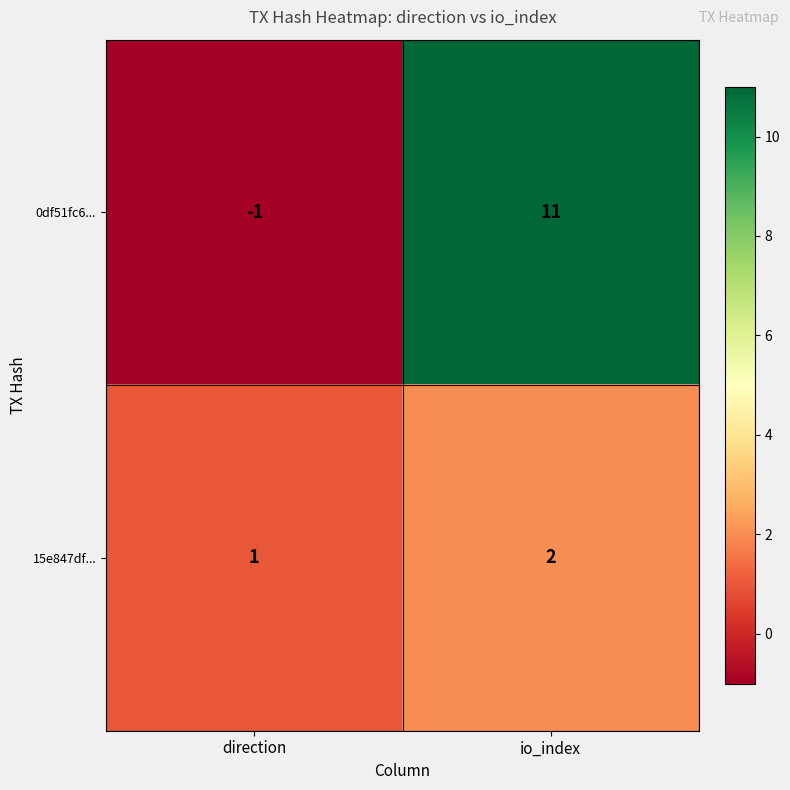

At which category is the sum across all series the highest?

io_index